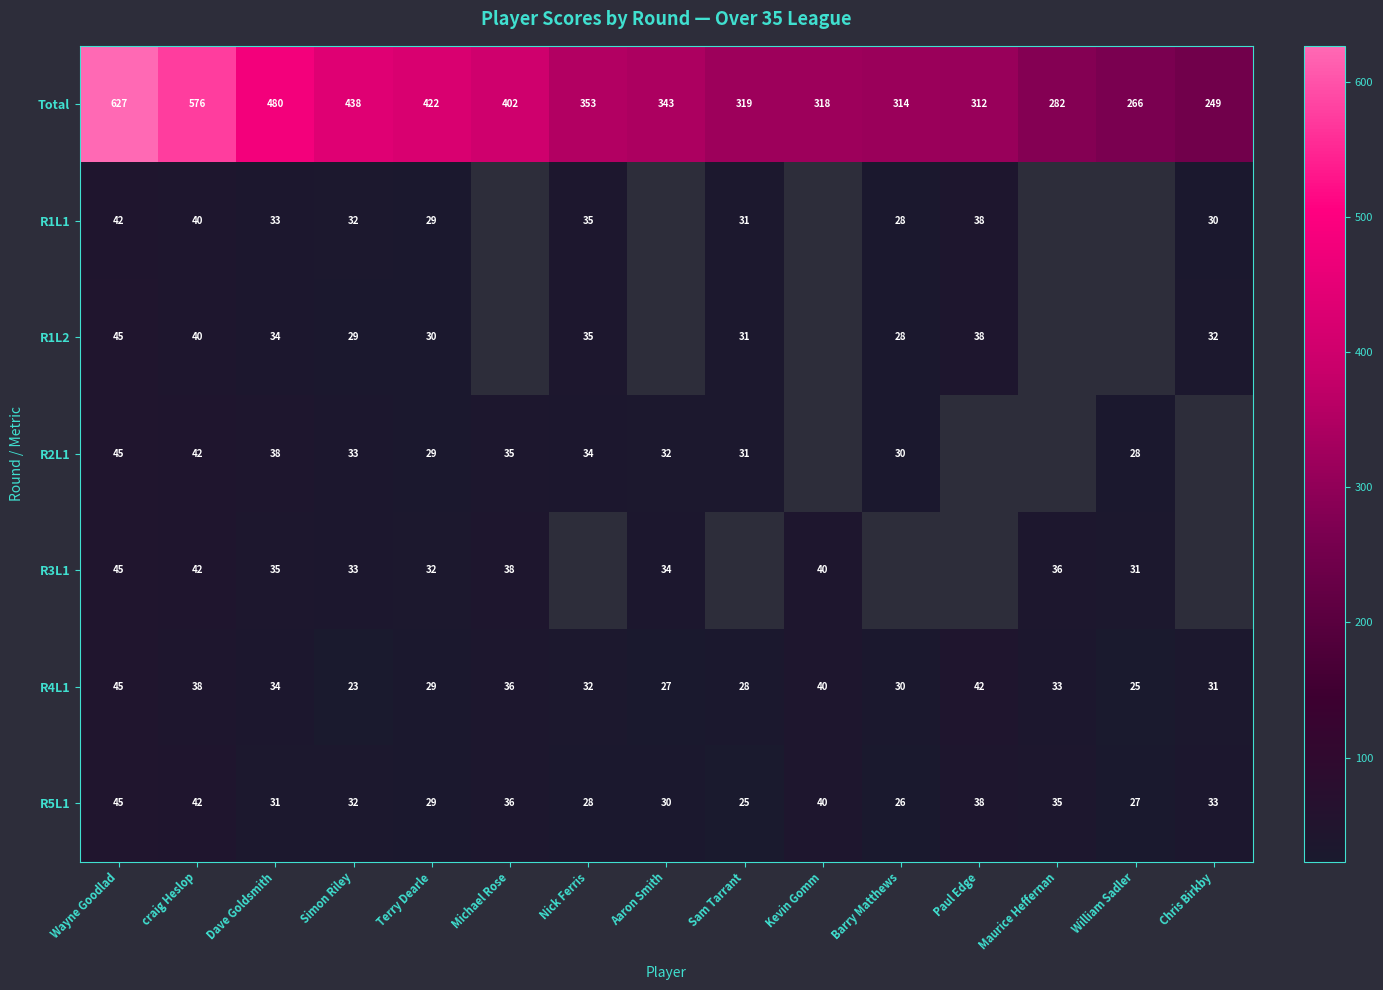

What is the minimum value shown in the chart?

23.0